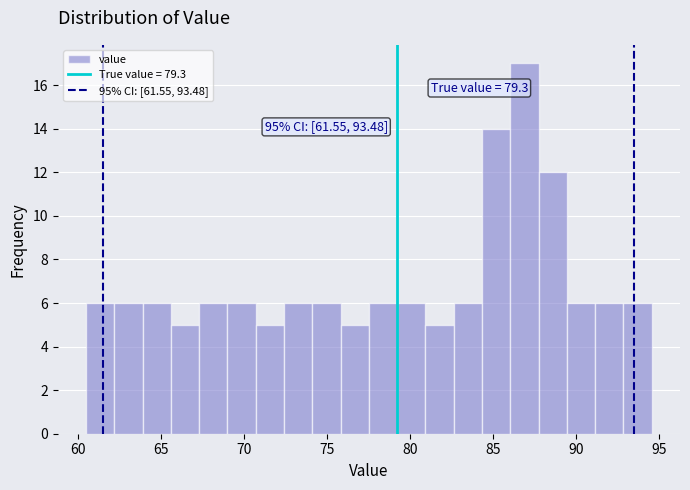

Around what value on the x-axis is the tallest bar? Give the approximate position of its centre, as read against the axis.

87.0